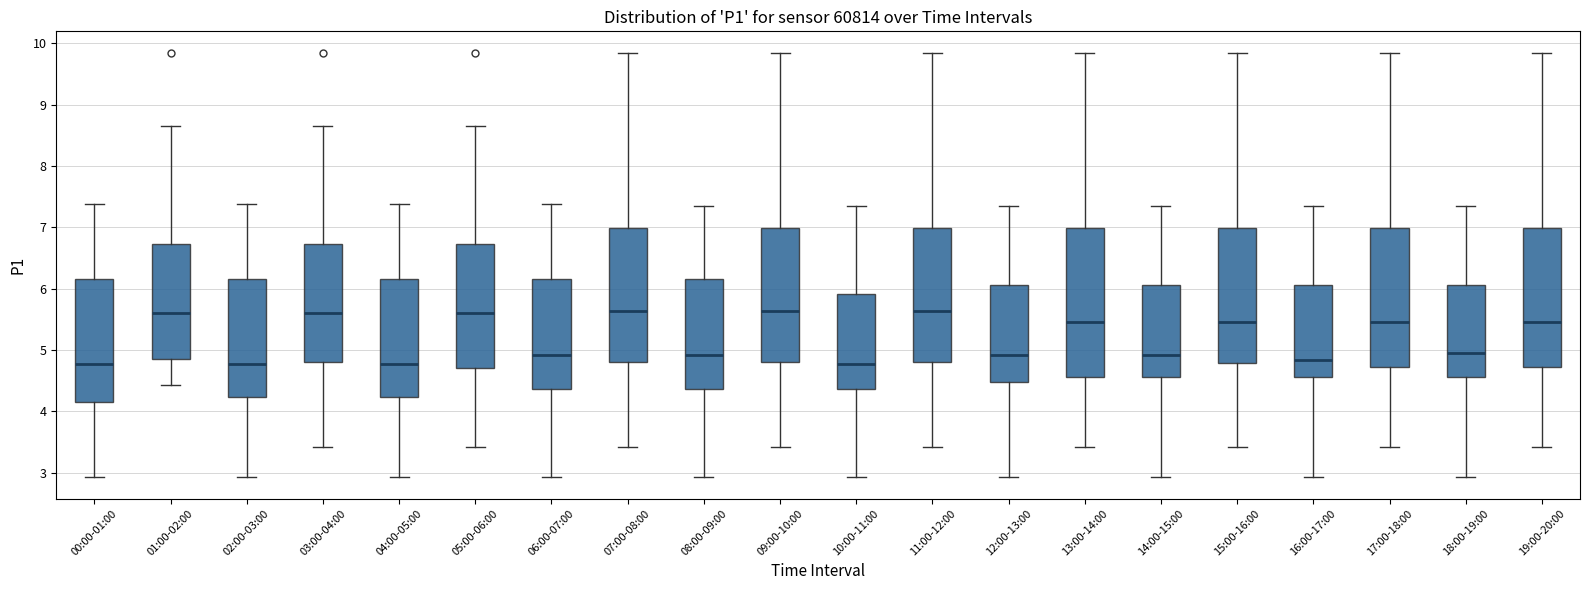

Where is the lower edge of the box for 05:00-06:00 on the y-axis? The values are not printed on the chart, so give them approximately, as read against the axis.

4.7